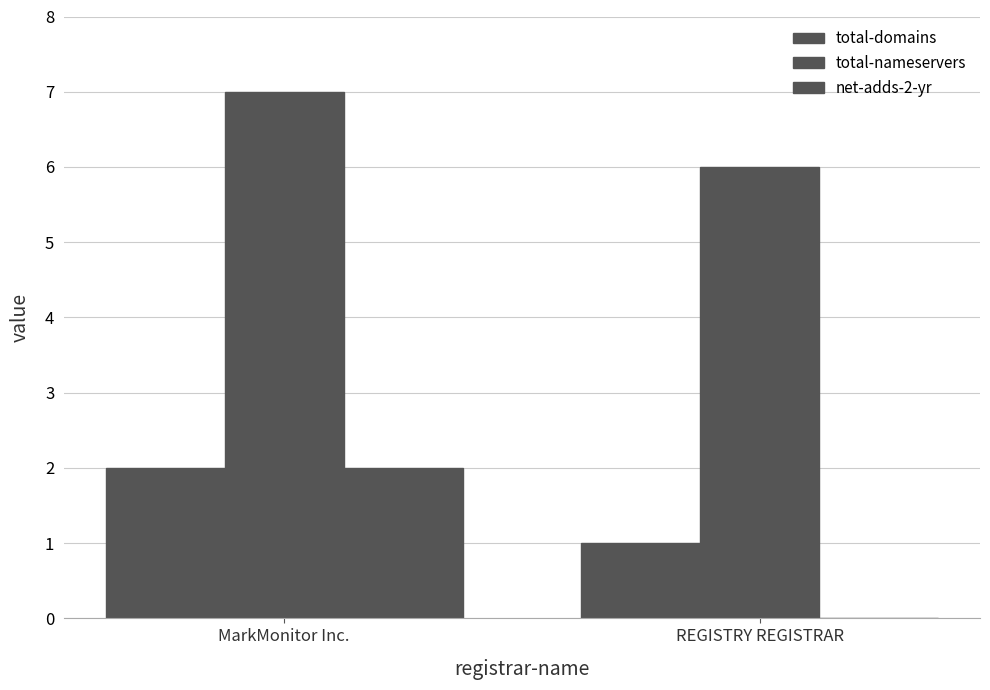

List the series in order of their peak value, highest first.

total-nameservers, total-domains, net-adds-2-yr